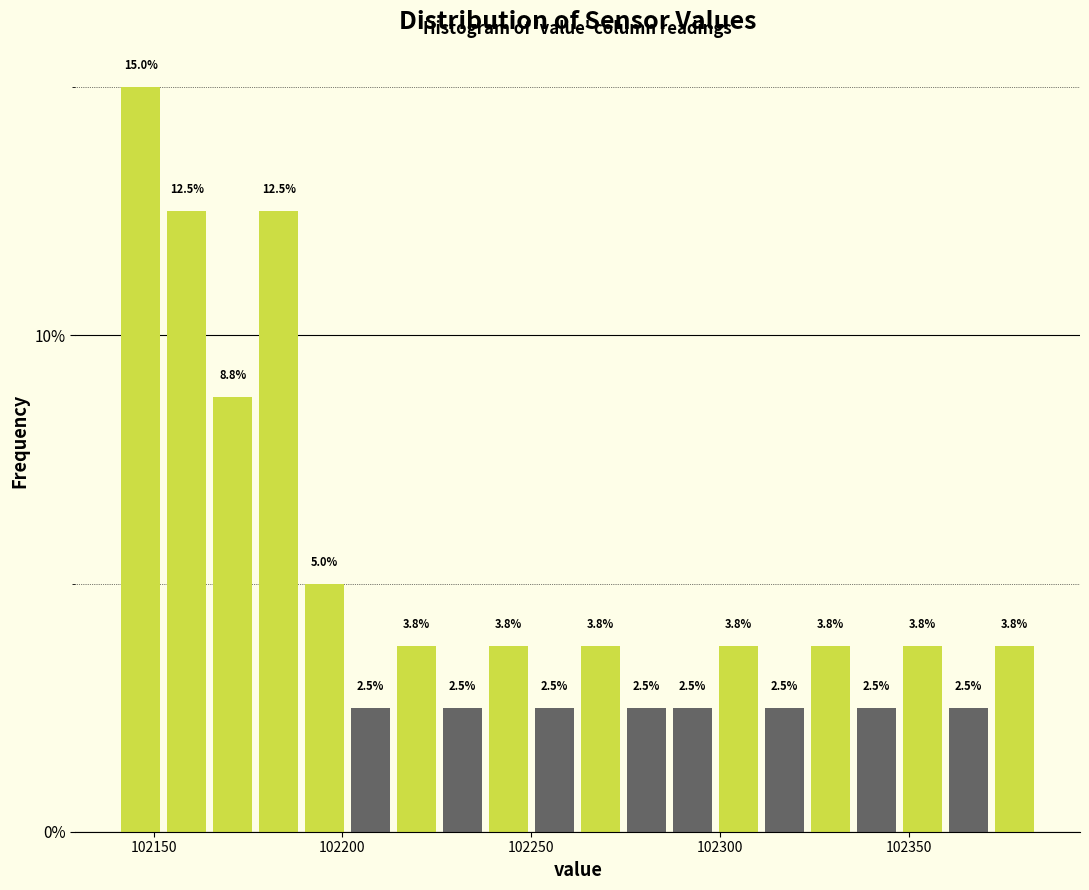

Read against the x-axis, roughly where is the centre of the tallest bar?

102145